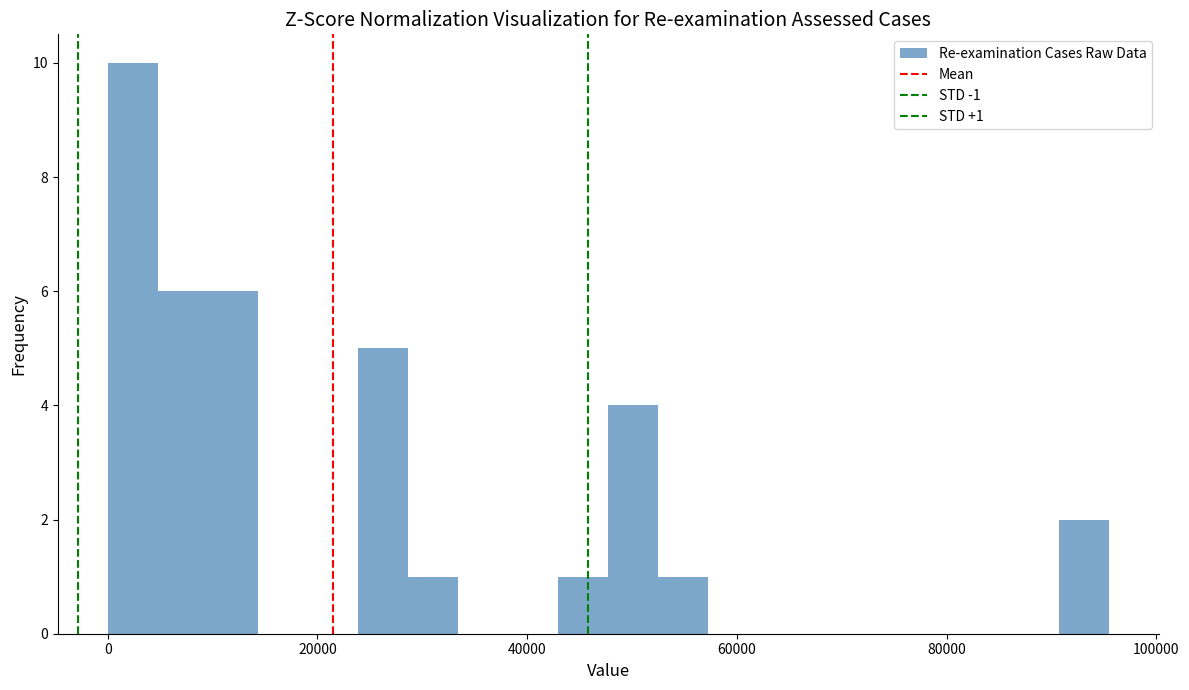

Read against the x-axis, roughly where is the centre of the tallest bar?

2000